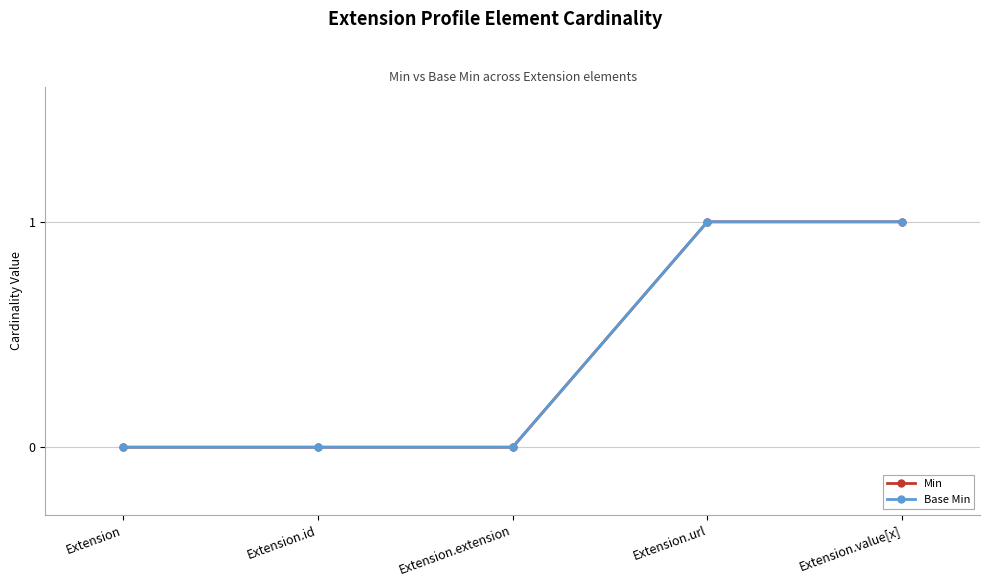

Rank the series at Extension.url from highest to lowest value.

Min, Base Min